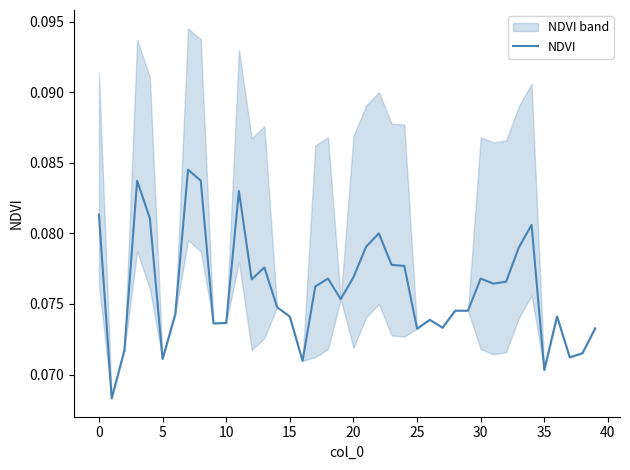

True or false: the data shows 0.0 at 14.

False